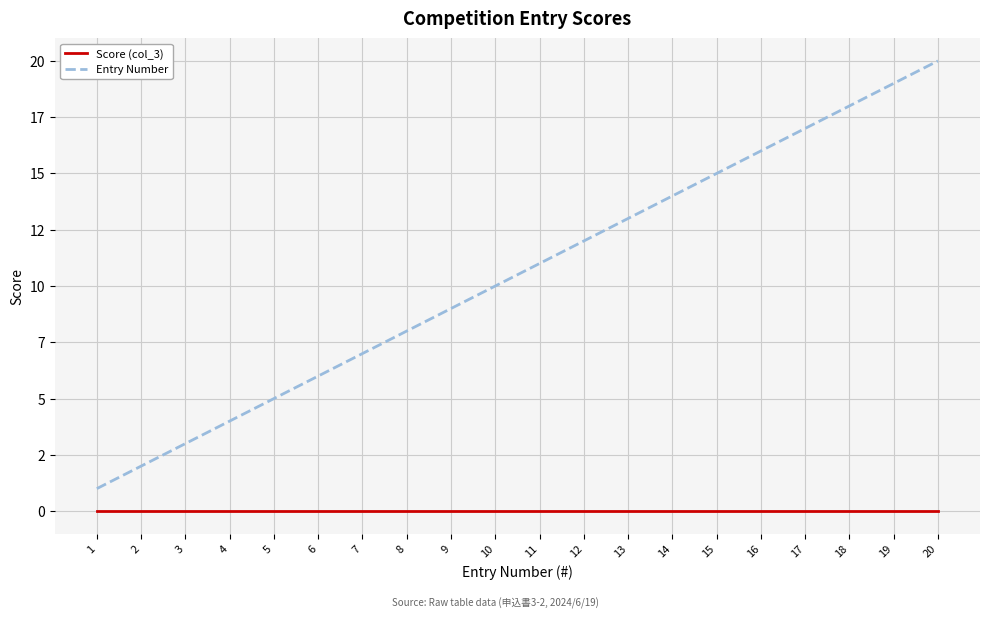

Reading right to left, extract all data points from this chart.

Score (col_3): 0	0	0	0	0	0	0	0	0	0	0	0	0	0	0	0	0	0	0	0
Entry Number: 20	19	18	17	16	15	14	13	12	11	10	9	8	7	6	5	4	3	2	1